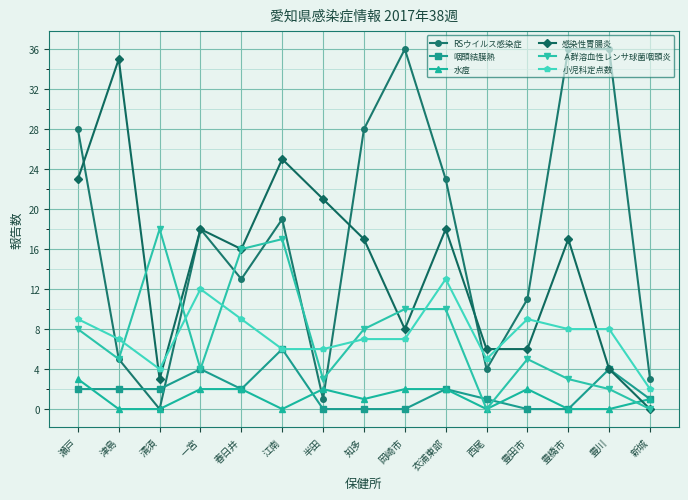

What is the approximate value of 水痘 at 瀬戸?

3